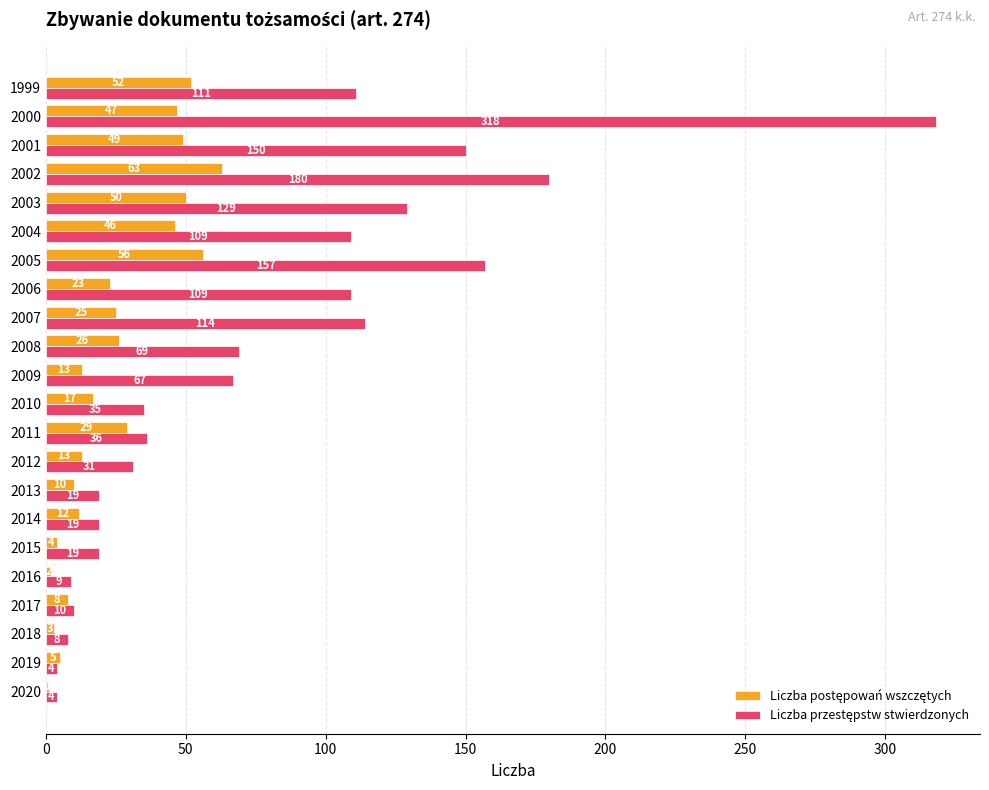

What is the total value across all series at 2016?

11